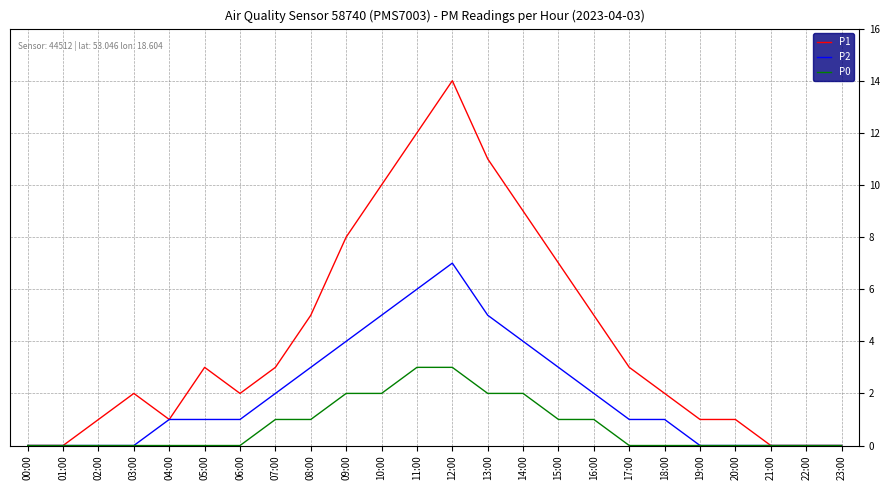

Which series has the largest range (max minus min)?

P1